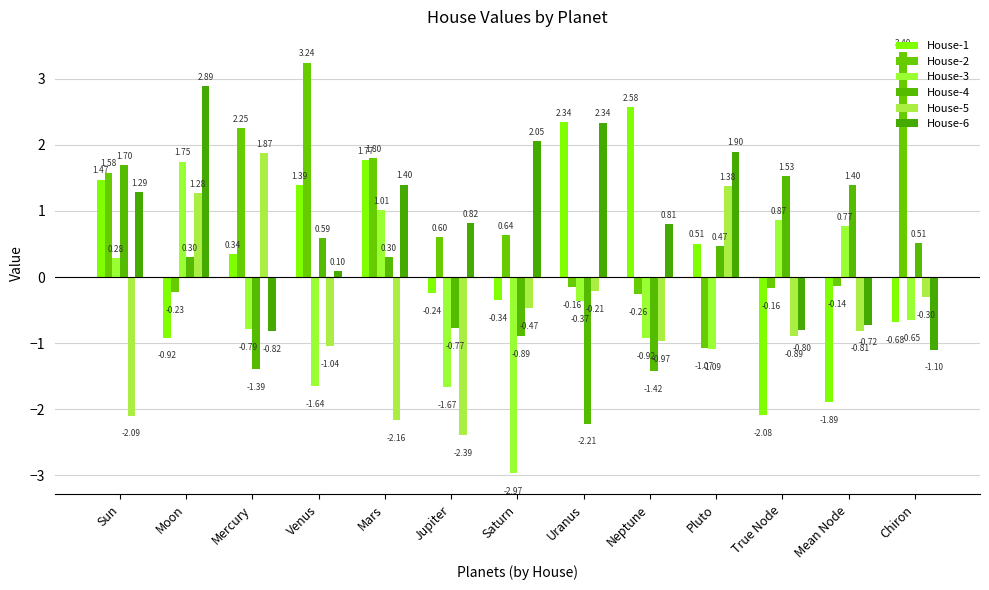

The House-5 series shows -2.2 at Mars. True or false?

True